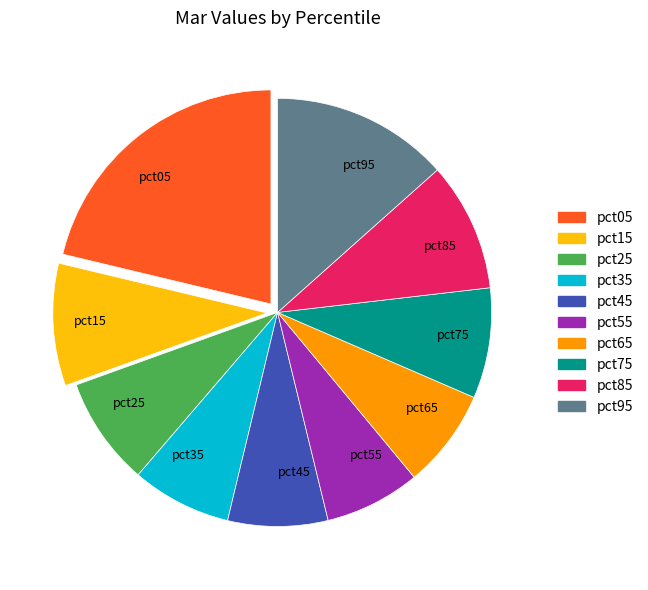

Which slice is the largest?

pct05